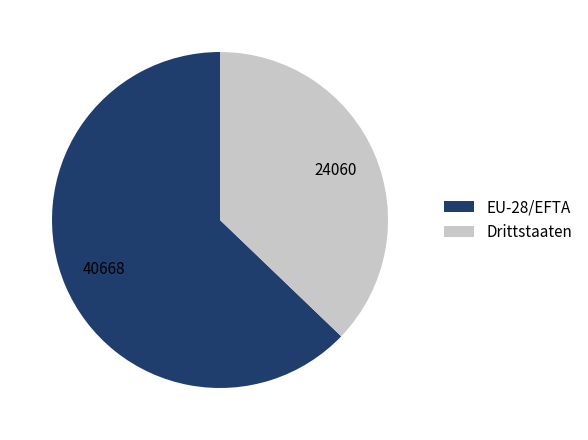

Rank the categories by value from lowest to highest.

Drittstaaten, EU-28/EFTA